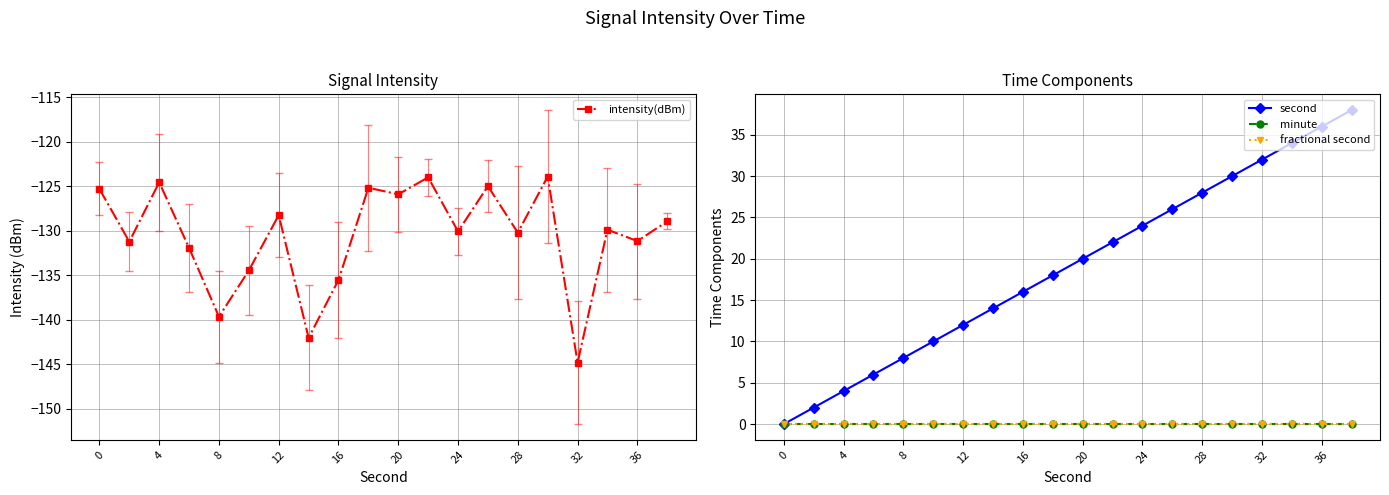

Where is the first local maximum for intensity(dBm)?

4